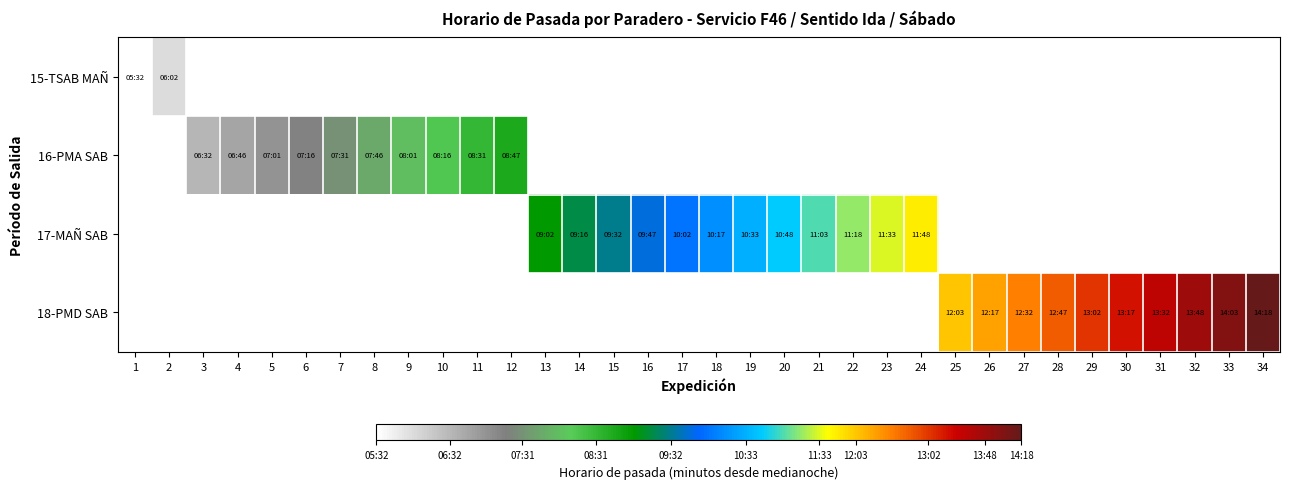

At which category does the chart reach its minimum across all series?

1